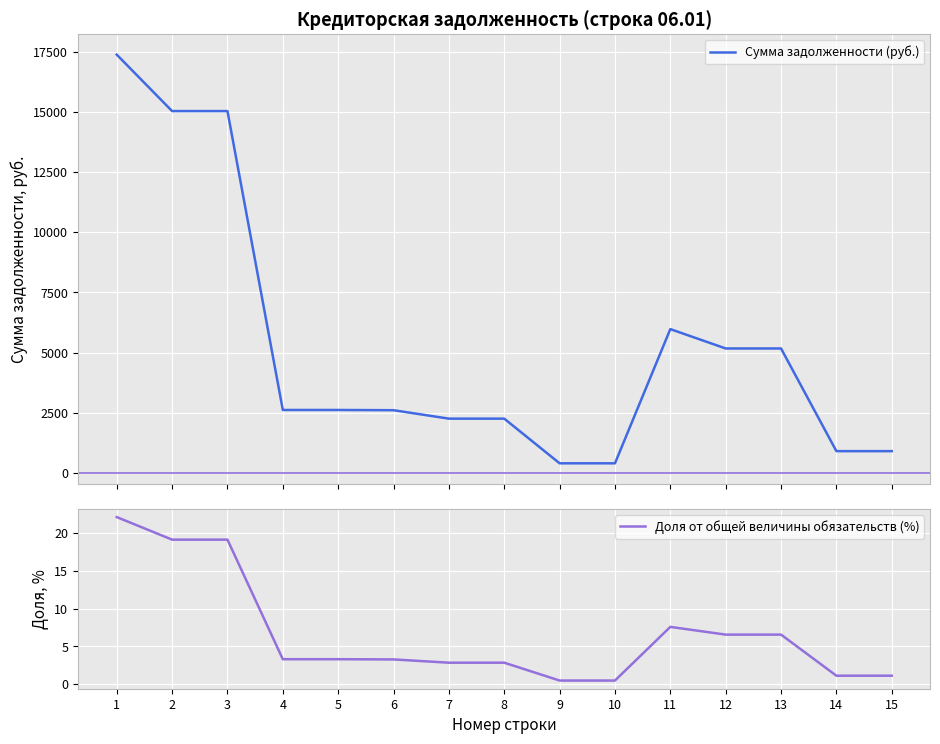

Reading left to right, list all the values displayed in this chart.

Сумма задолженности (руб.): 17400.0	15051.0	15051.0	2610.0	2610.0	2600.0	2249.0	2249.0	390.0	390.0	5975.9	5170.0	5170.0	896.4	896.4
Доля от общей величины обязательств (%): 22.1	19.1	19.1	3.3	3.3	3.3	2.9	2.9	0.5	0.5	7.6	6.6	6.6	1.1	1.1